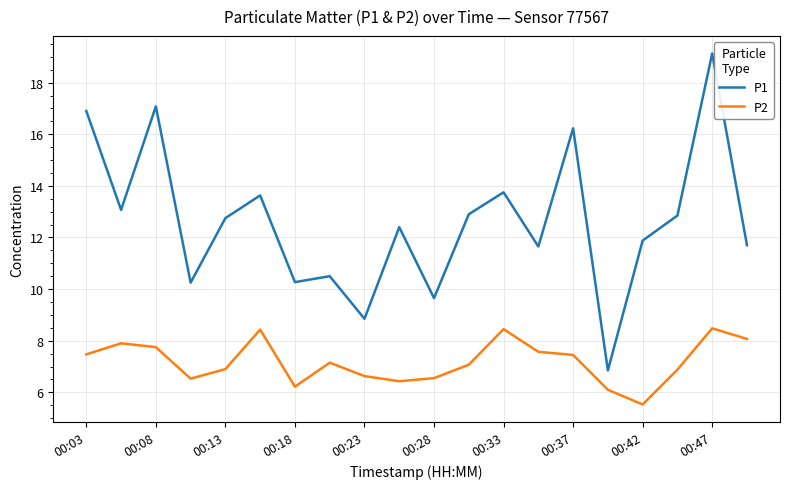

True or false: P2 and P1 intersect in this chart.

False